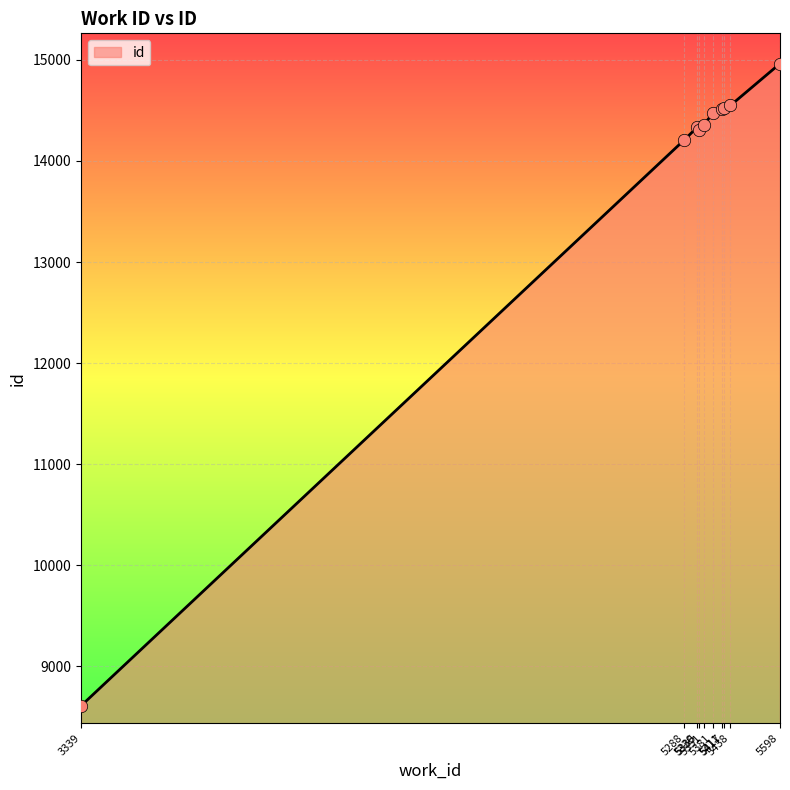

What is the ratio of the value at 5411 to the value at 5598?

1.0